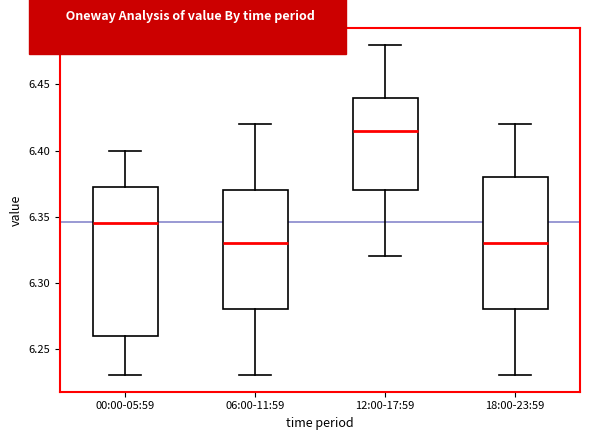

Reading left to right, read every box against the y-axis: the position of its median line, the range the box covers, and the ends of its whiskers. The values are not printed on the chart, so give them approximately, as read against the axis.

00:00-05:59: median 6.345, box 6.260 to 6.375, whiskers 6.230 to 6.400
06:00-11:59: median 6.330, box 6.280 to 6.370, whiskers 6.230 to 6.420
12:00-17:59: median 6.415, box 6.370 to 6.440, whiskers 6.320 to 6.480
18:00-23:59: median 6.330, box 6.280 to 6.380, whiskers 6.230 to 6.420